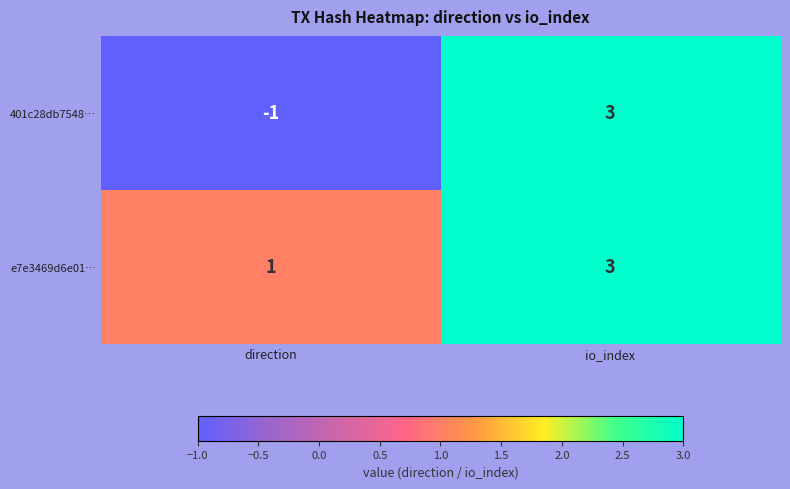

What is the sum of the e7e3469d6e01… values at direction and io_index?

4